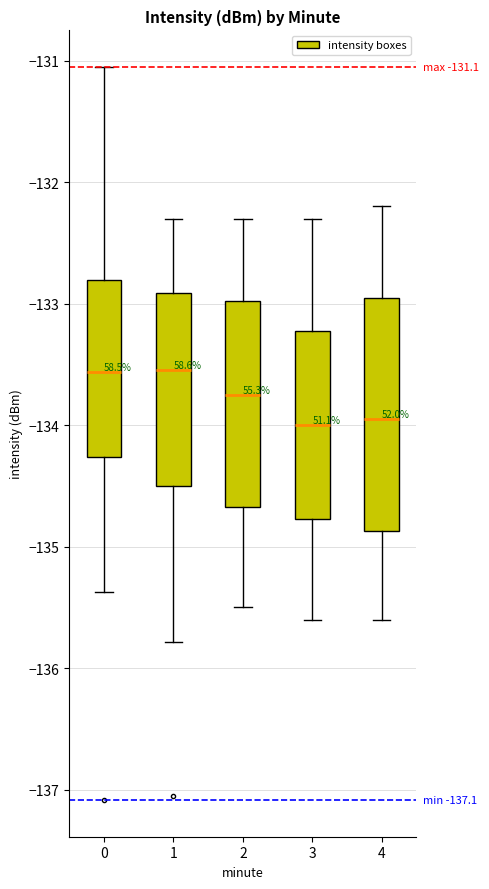

Comparing the boxes themselves (not the whiskers), which one is the tallest?

4